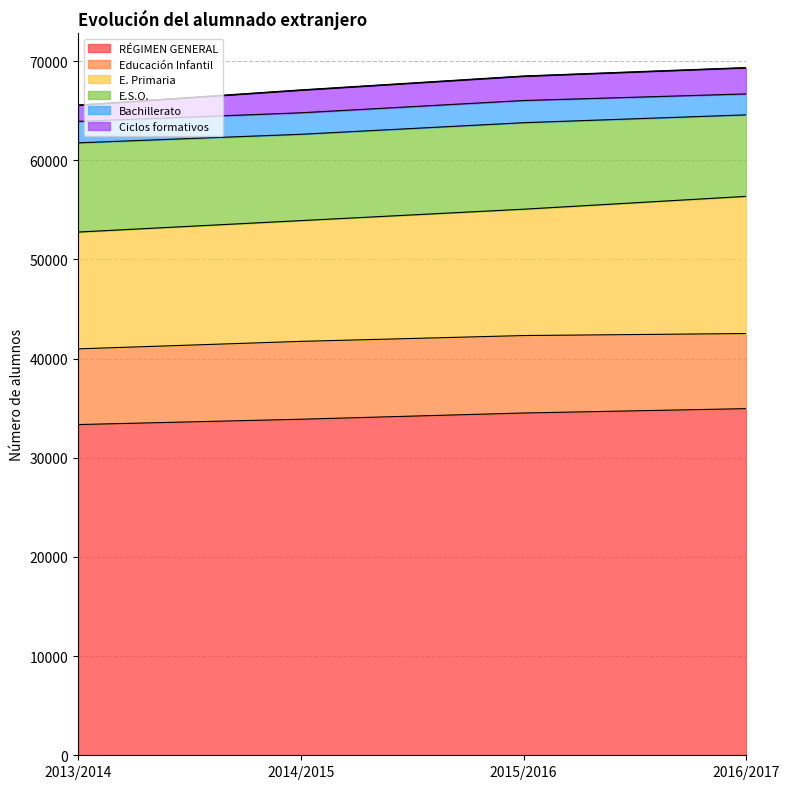

What is the greatest value displayed?

34954